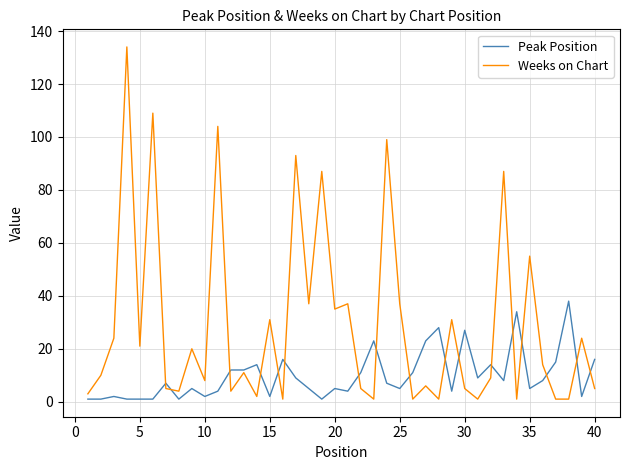

How many distinct data groups are displayed?

2